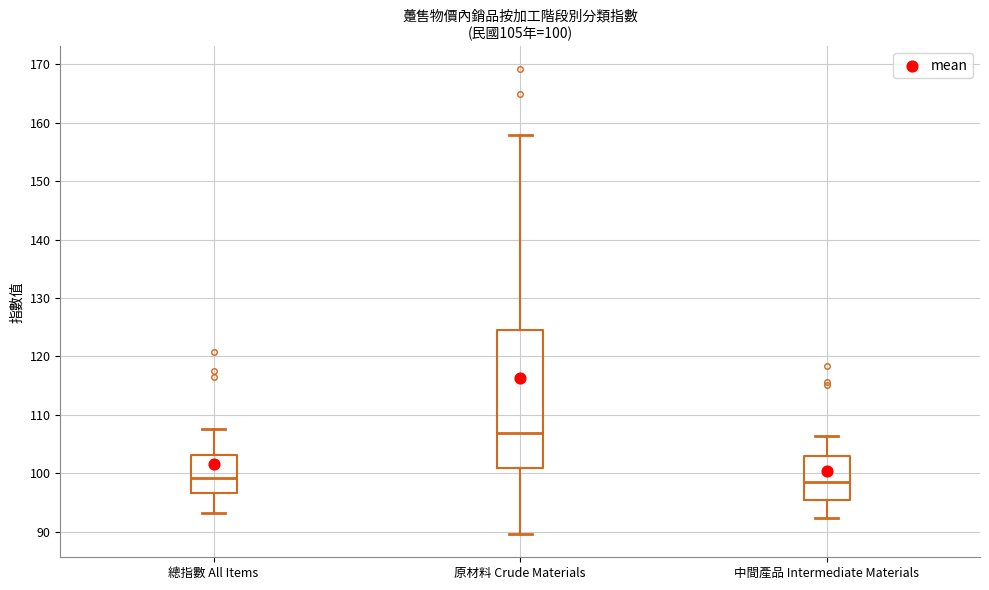

Which box has the highest median line?

原材料 Crude Materials